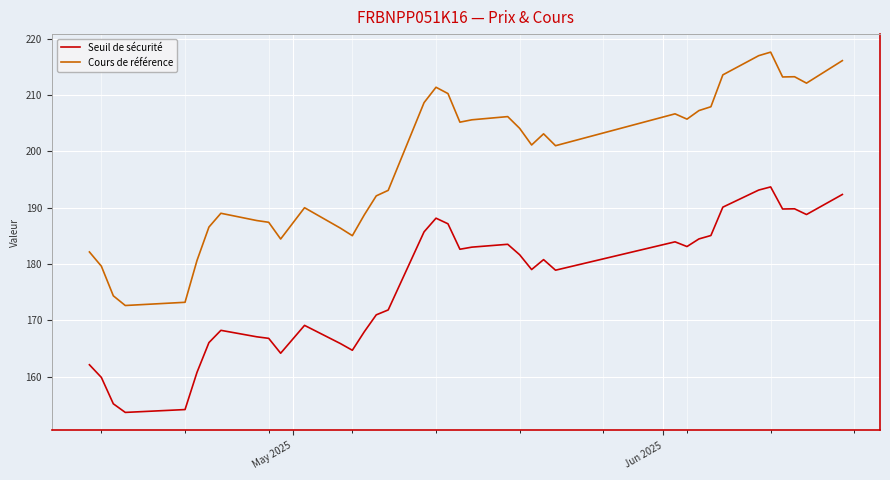

What is the lowest value of the Cours de référence series?

172.6